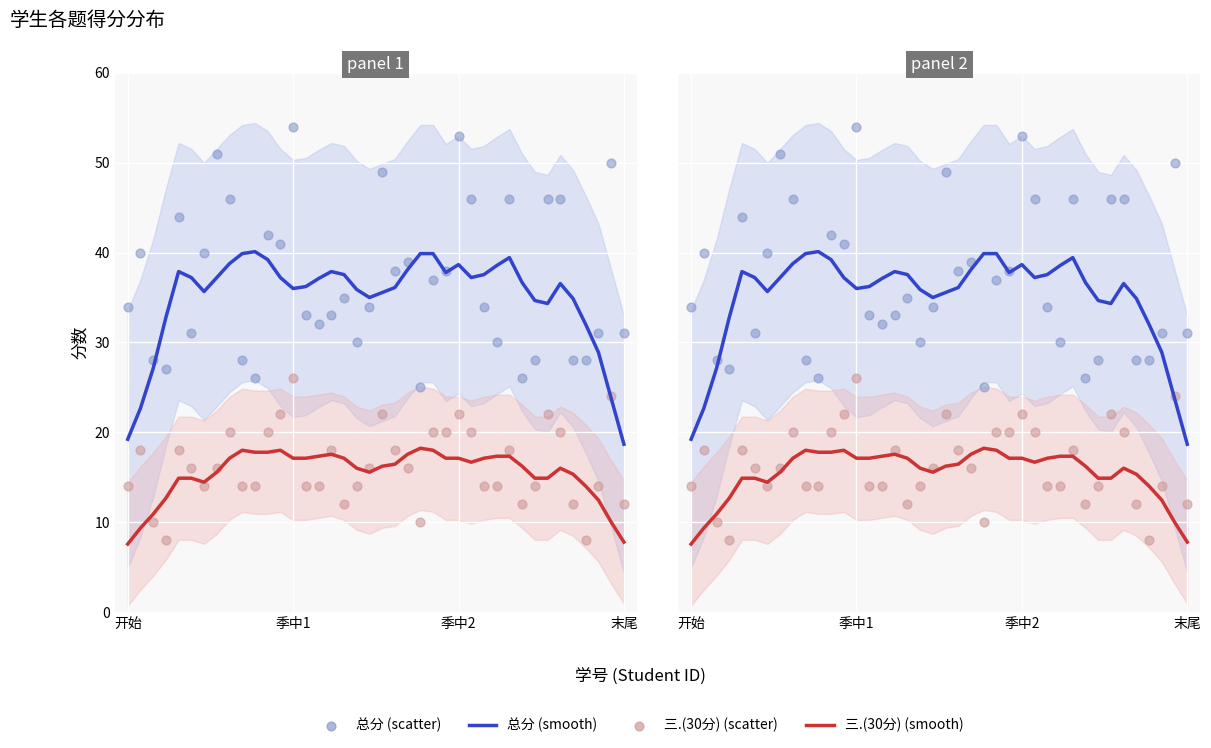

At which category is the sum across all series the highest?

季中1